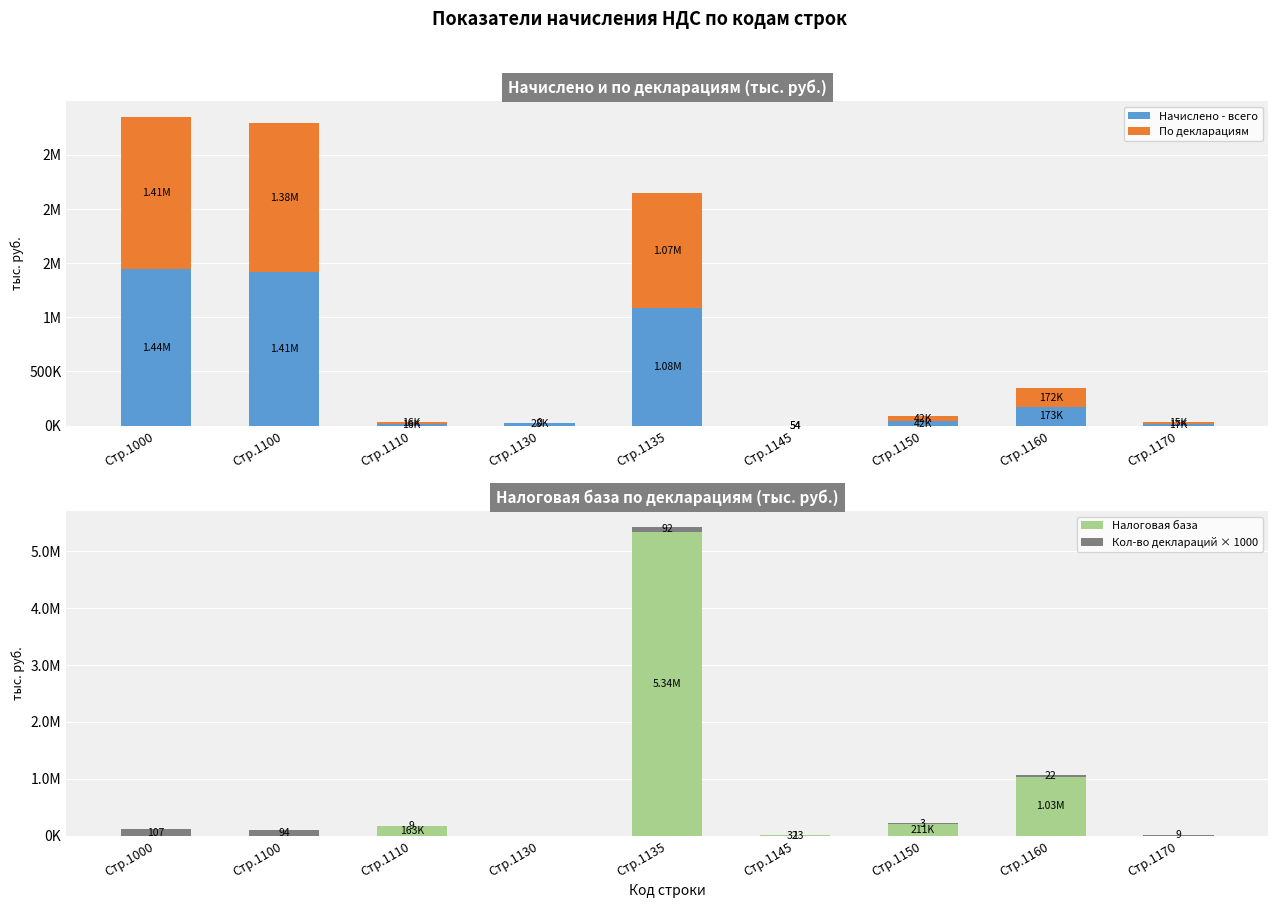

Which category has the lowest value in the Кол-во деклараций × 1000 series?

Стр.1130